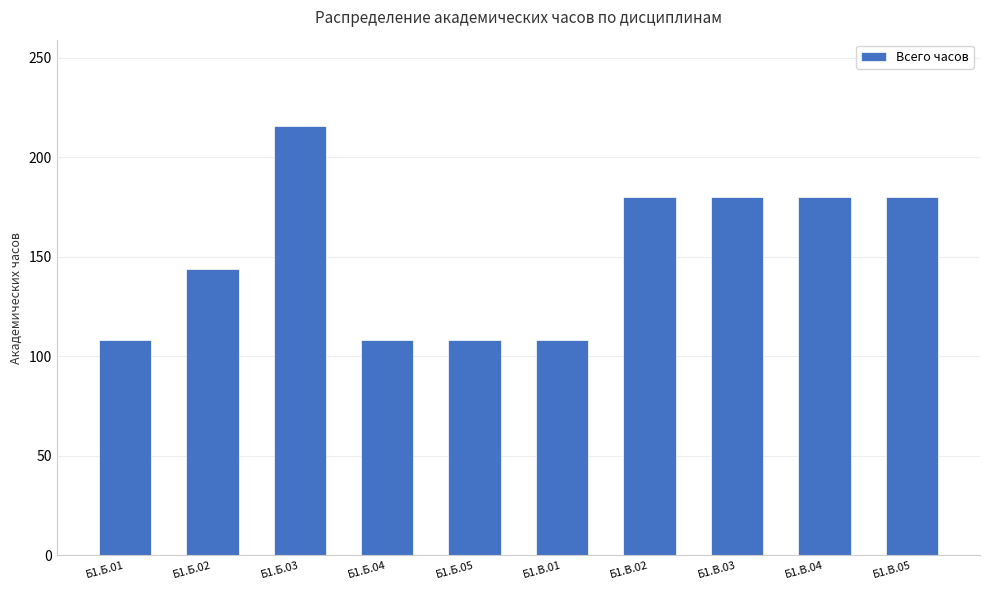

What is the difference between the values at Б1.В.02 and Б1.Б.02?

36